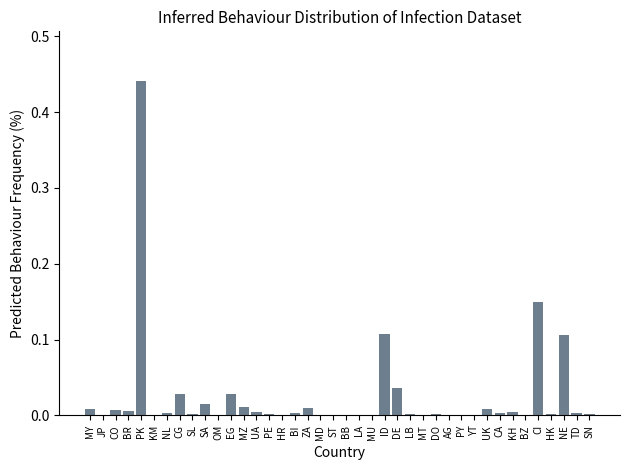

True or false: the data shows 0.0 at MD.

True